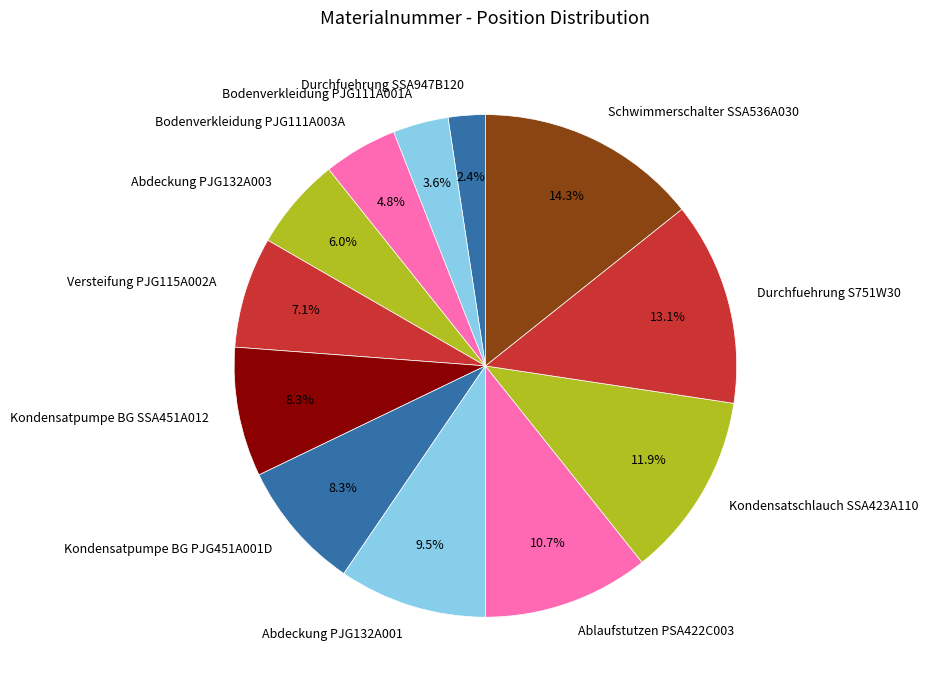

Which category has the smallest portion of the pie?

Durchfuehrung SSA947B120